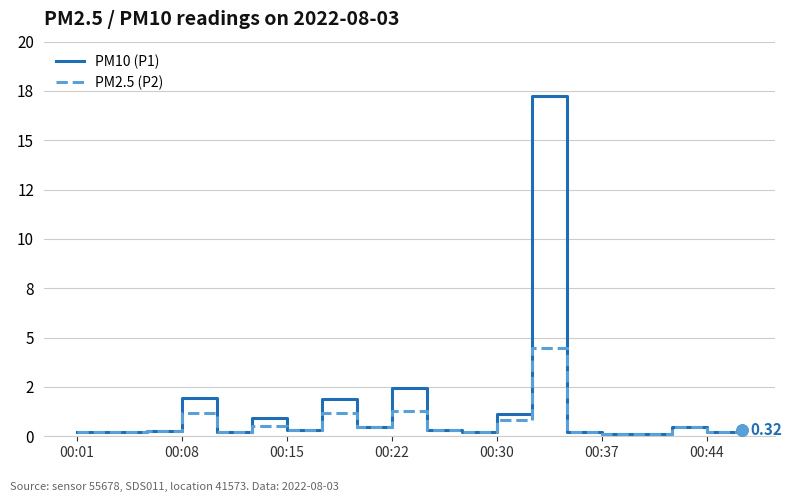

What is the value of the PM2.5 (P2) point at the 15th from the left?

0.2